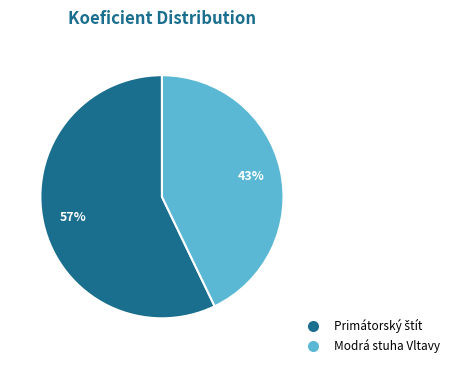

To the nearest percent, what is the difference between the largest and smallest slice percentages?

14%